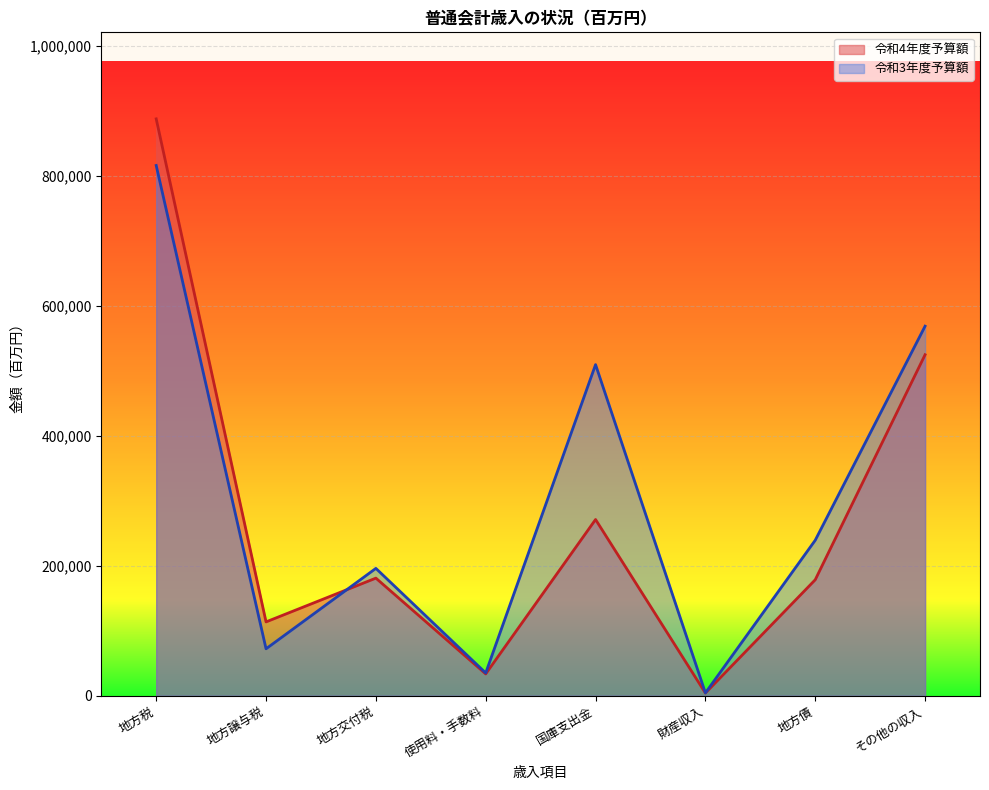

Which has a higher value, 地方譲与税 or その他の収入?

その他の収入